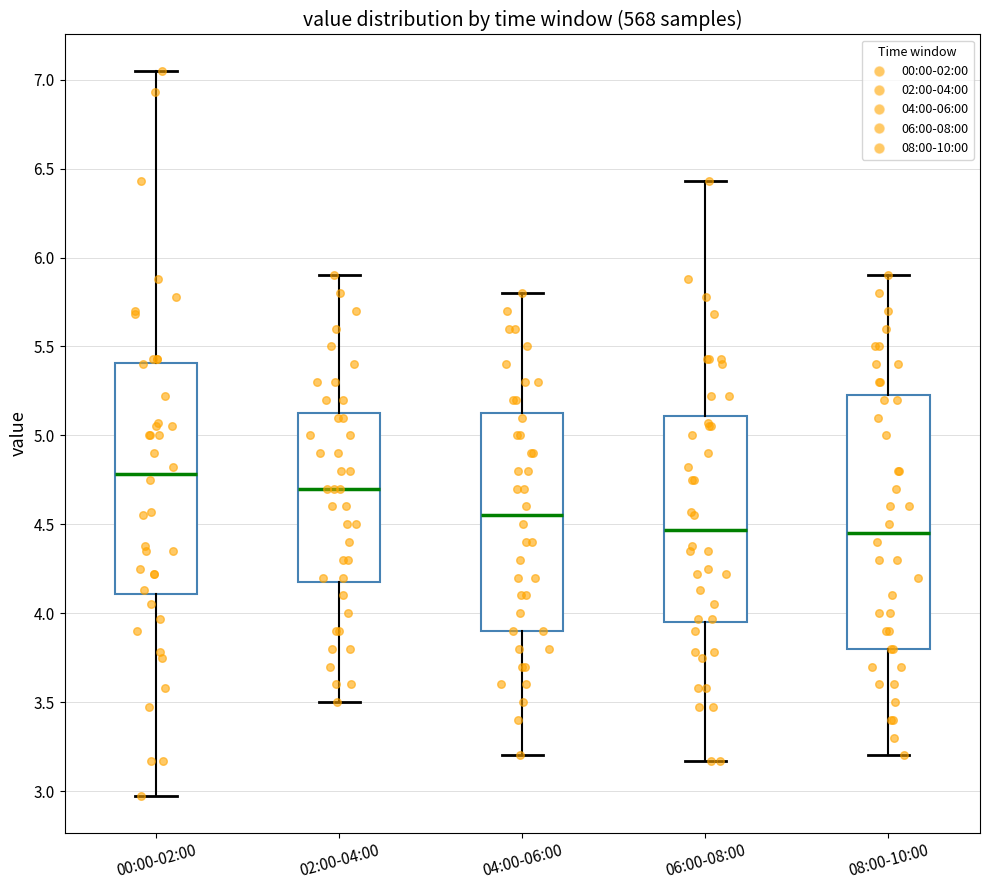

Reading left to right, transcribe this box plot: for each box, give where its median line is, the range the box spans, and where its two whiskers end, as read against the y-axis. The values are not printed on the chart, so give them approximately, as read against the axis.

00:00-02:00: median 4.80, box 4.10 to 5.40, whiskers 2.95 to 7.05
02:00-04:00: median 4.70, box 4.20 to 5.15, whiskers 3.50 to 5.90
04:00-06:00: median 4.55, box 3.90 to 5.15, whiskers 3.20 to 5.80
06:00-08:00: median 4.45, box 3.95 to 5.10, whiskers 3.15 to 6.45
08:00-10:00: median 4.45, box 3.80 to 5.25, whiskers 3.20 to 5.90